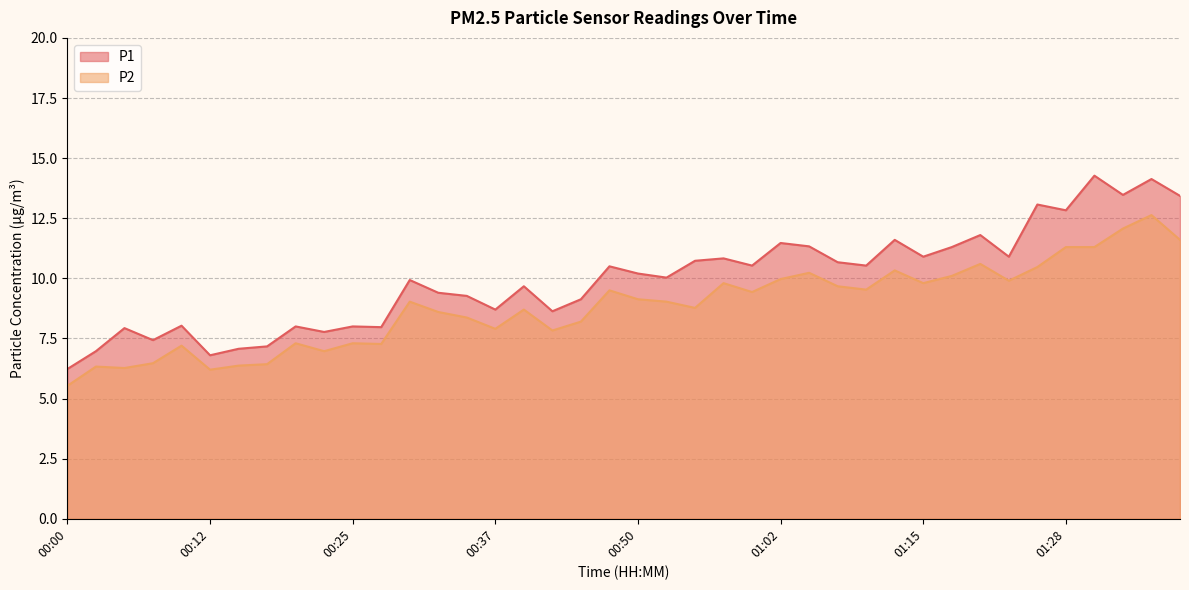

True or false: P1 has a value of 10.9 at 01:23.

True